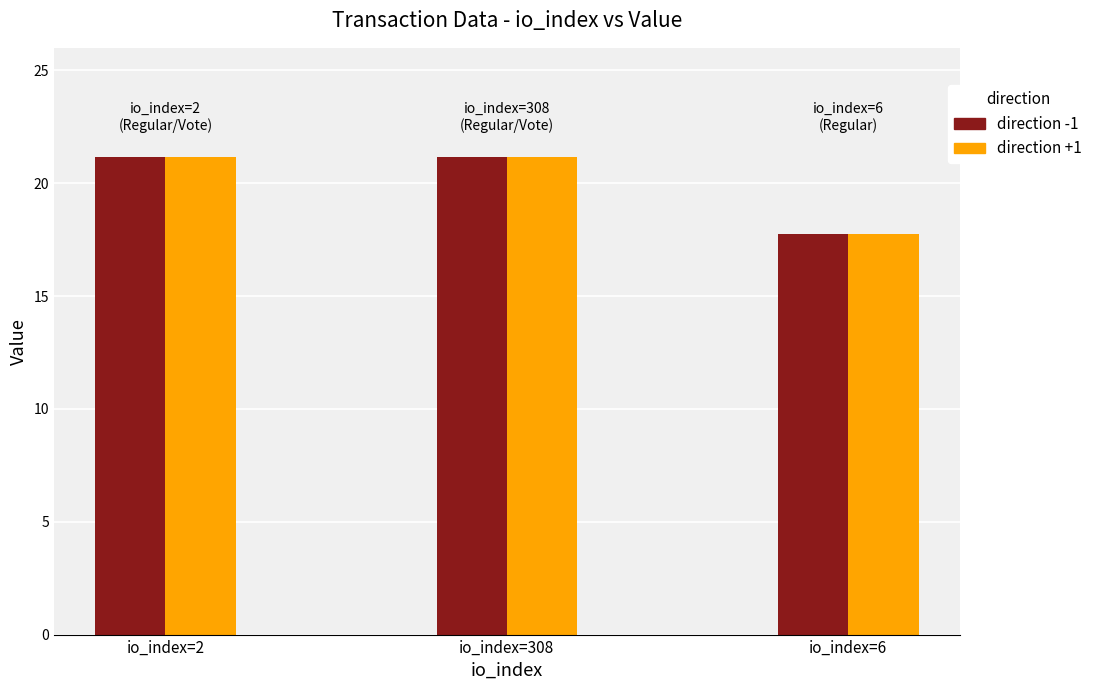

The direction -1 series shows -1 at 2. True or false?

False